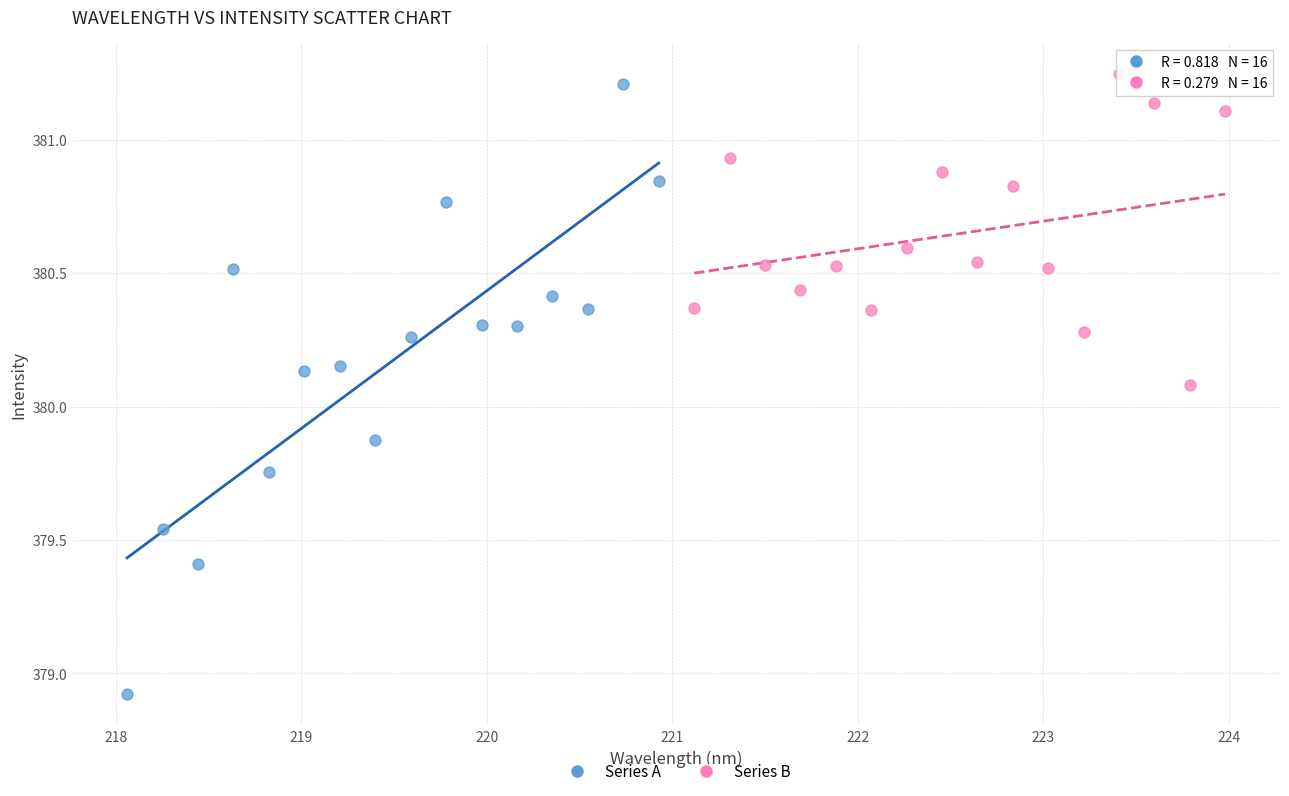

Which series contains the lowest Y value?

Series A